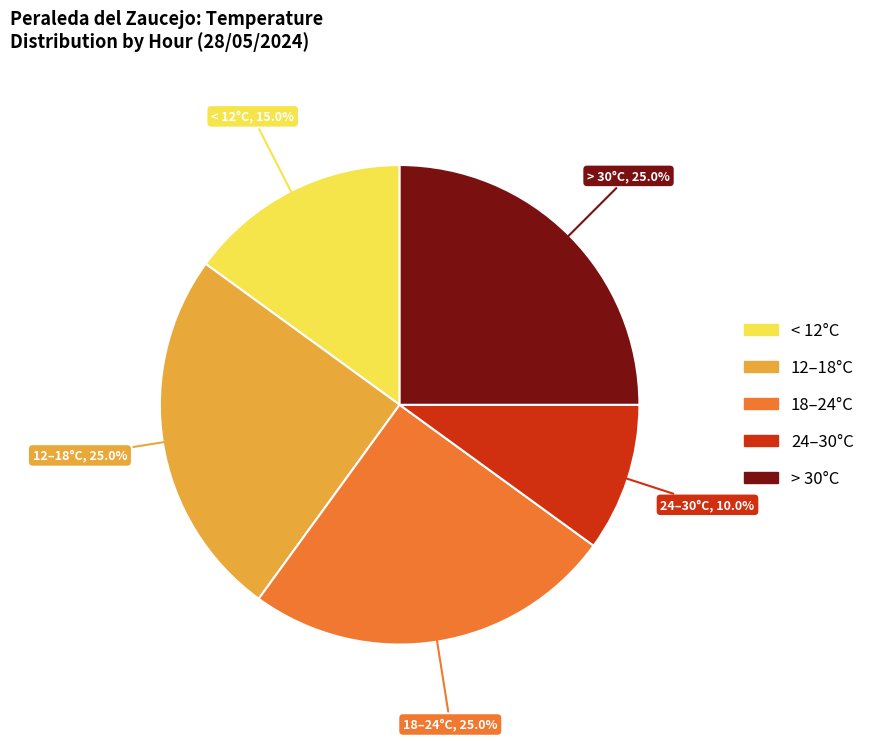

Does any single category account for the majority?

No